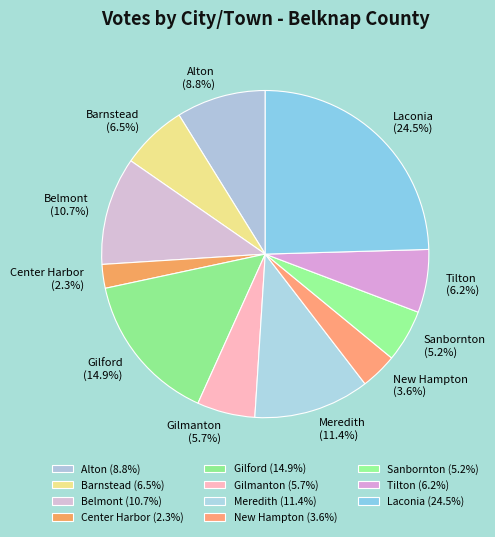

Between Gilmanton and Meredith, which is larger?

Meredith